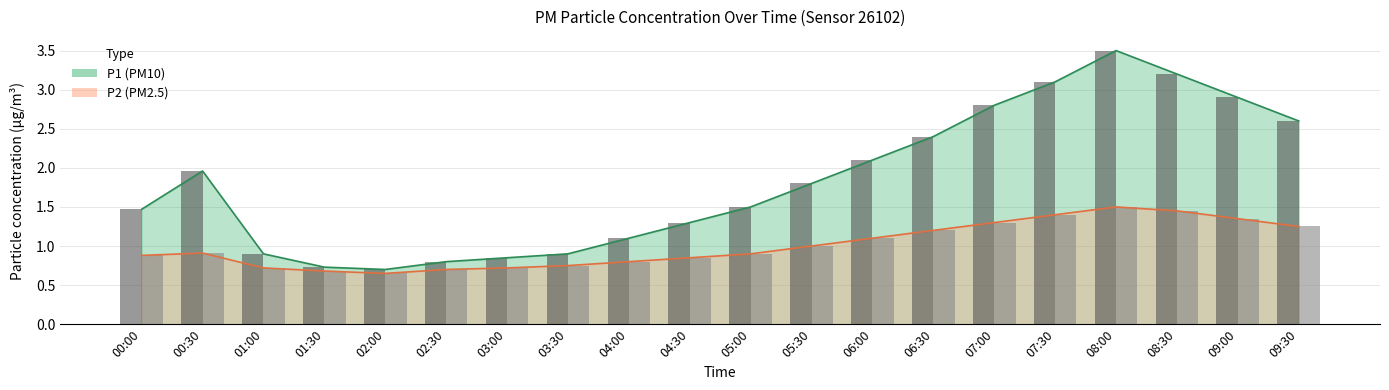

The value of P2 at 09:30 is 1.2. True or false?

True